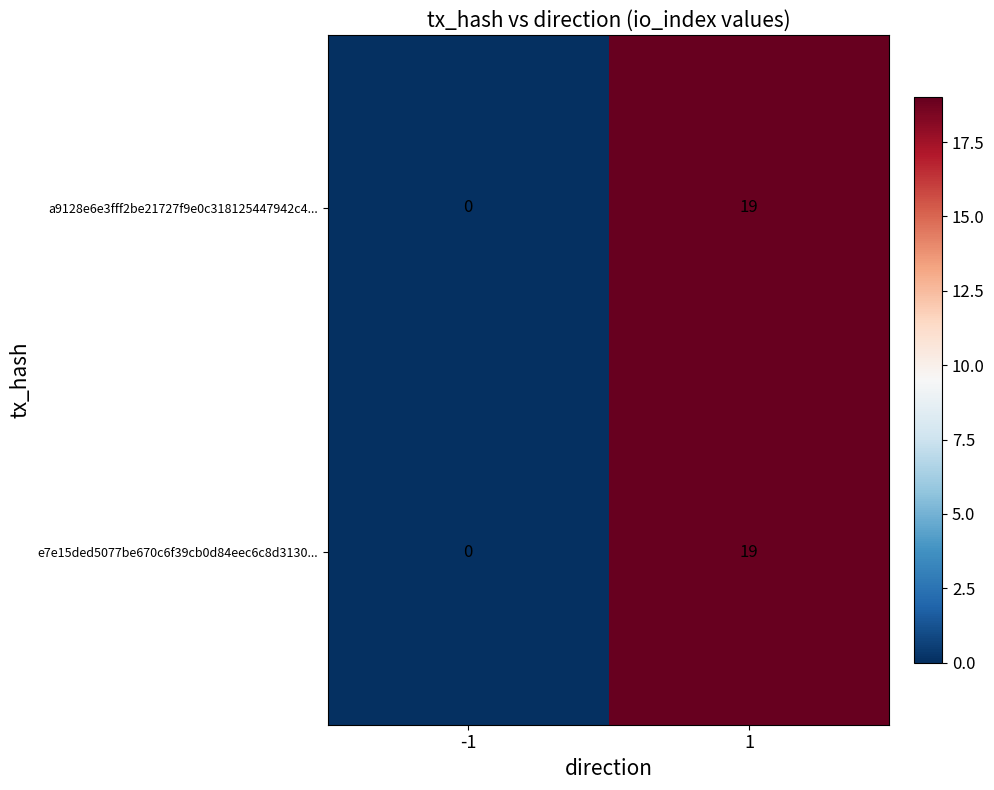

What is the difference between the maximum and minimum values in the e7e15ded5077be670c6f39cb0d84eec6c8d3130... series?

19